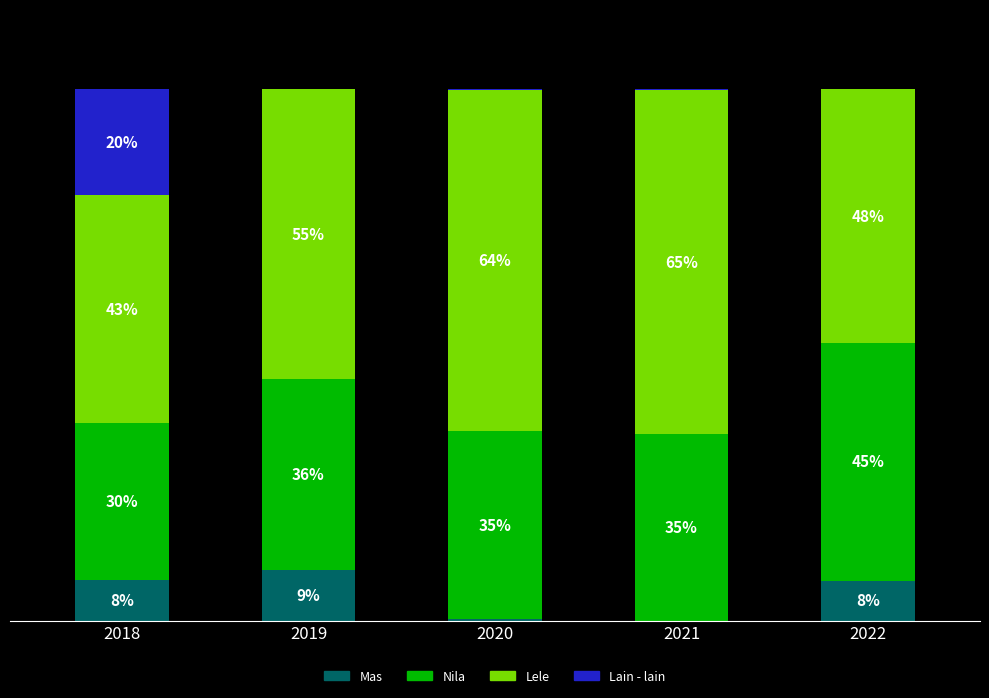

What are all the series names shown in the legend?

Mas, Nila, Lele, Lain - lain